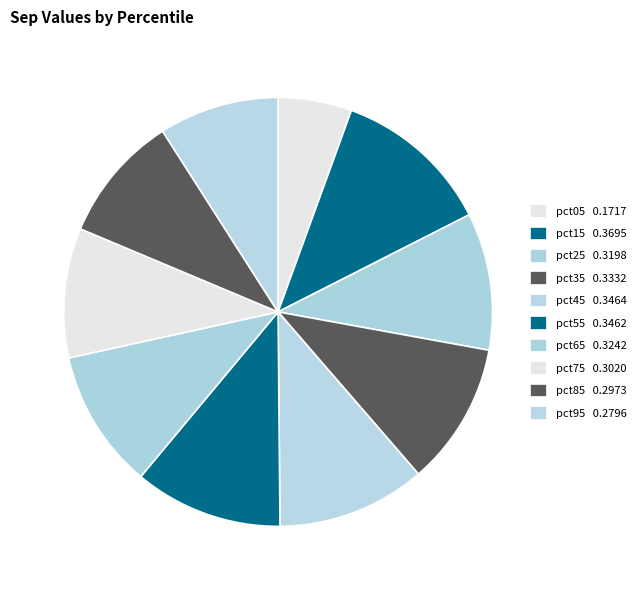

How many slices are in this pie chart?

10